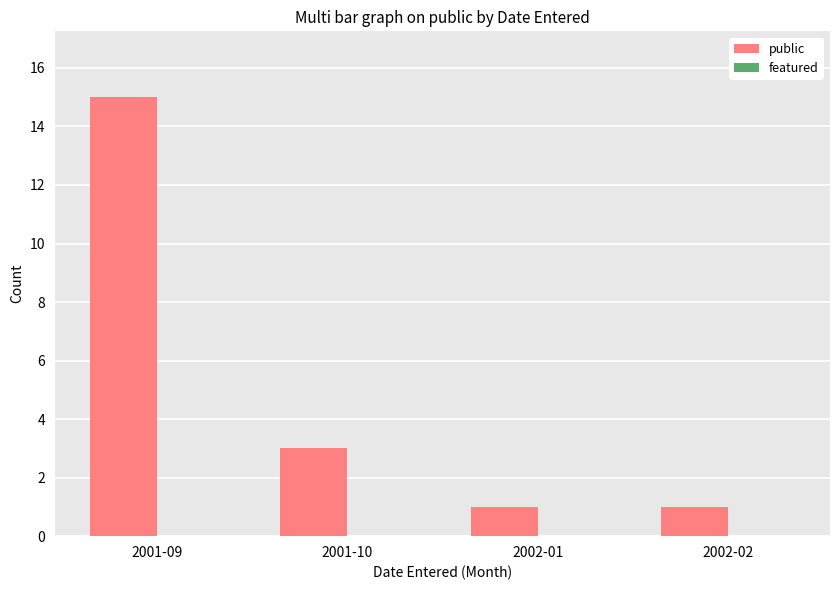

Which has a higher value, 2002-01 or 2001-09?

2001-09